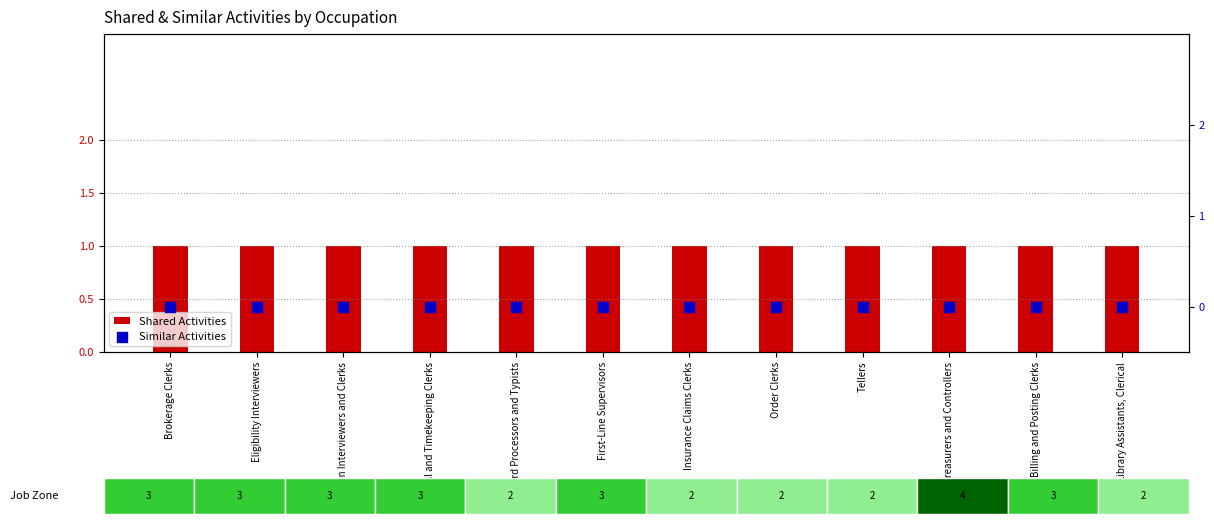

Which series contains the lowest Y value?

Similar Activities